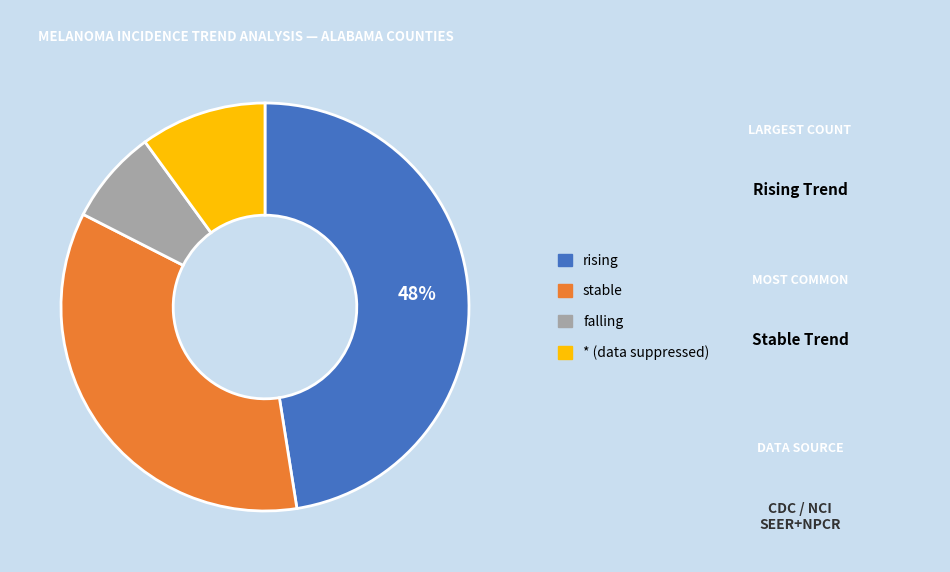

The rising slice represents 33% of the pie. True or false?

False